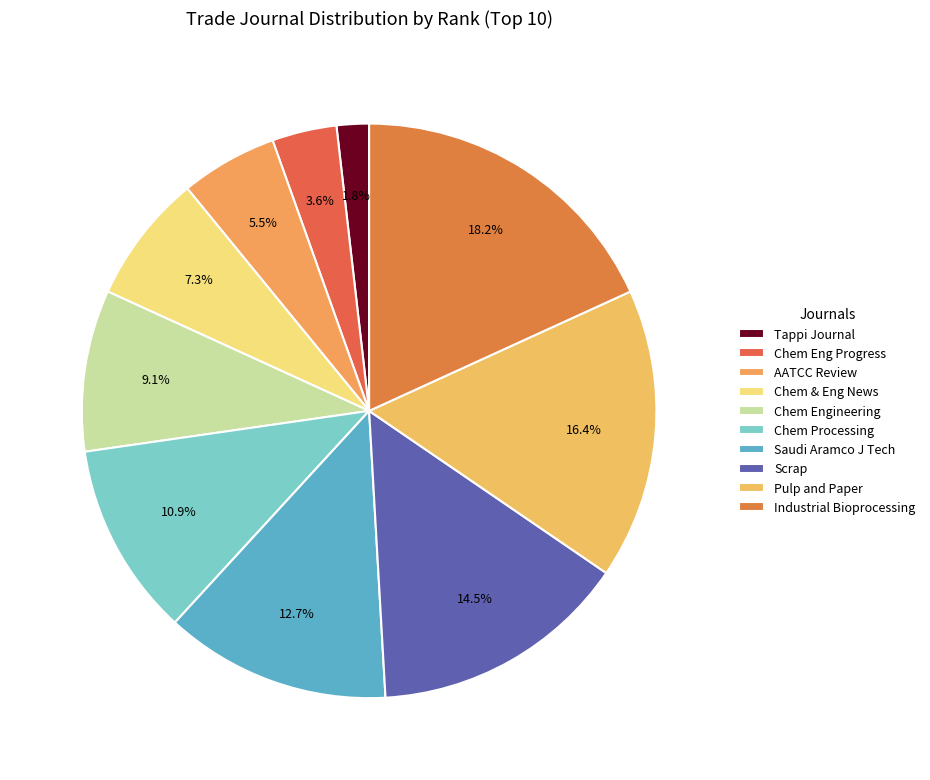

To the nearest percent, what is the average slice percentage?

10%